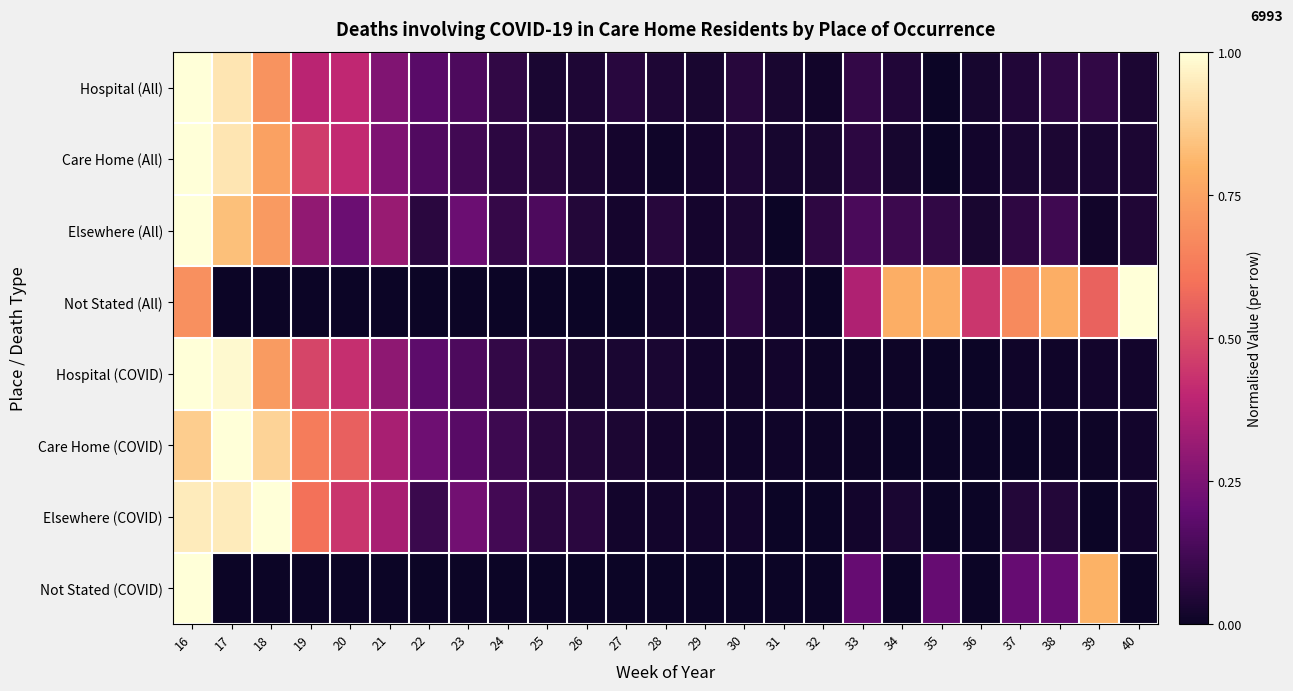

Which category has the lowest value across all series?

35